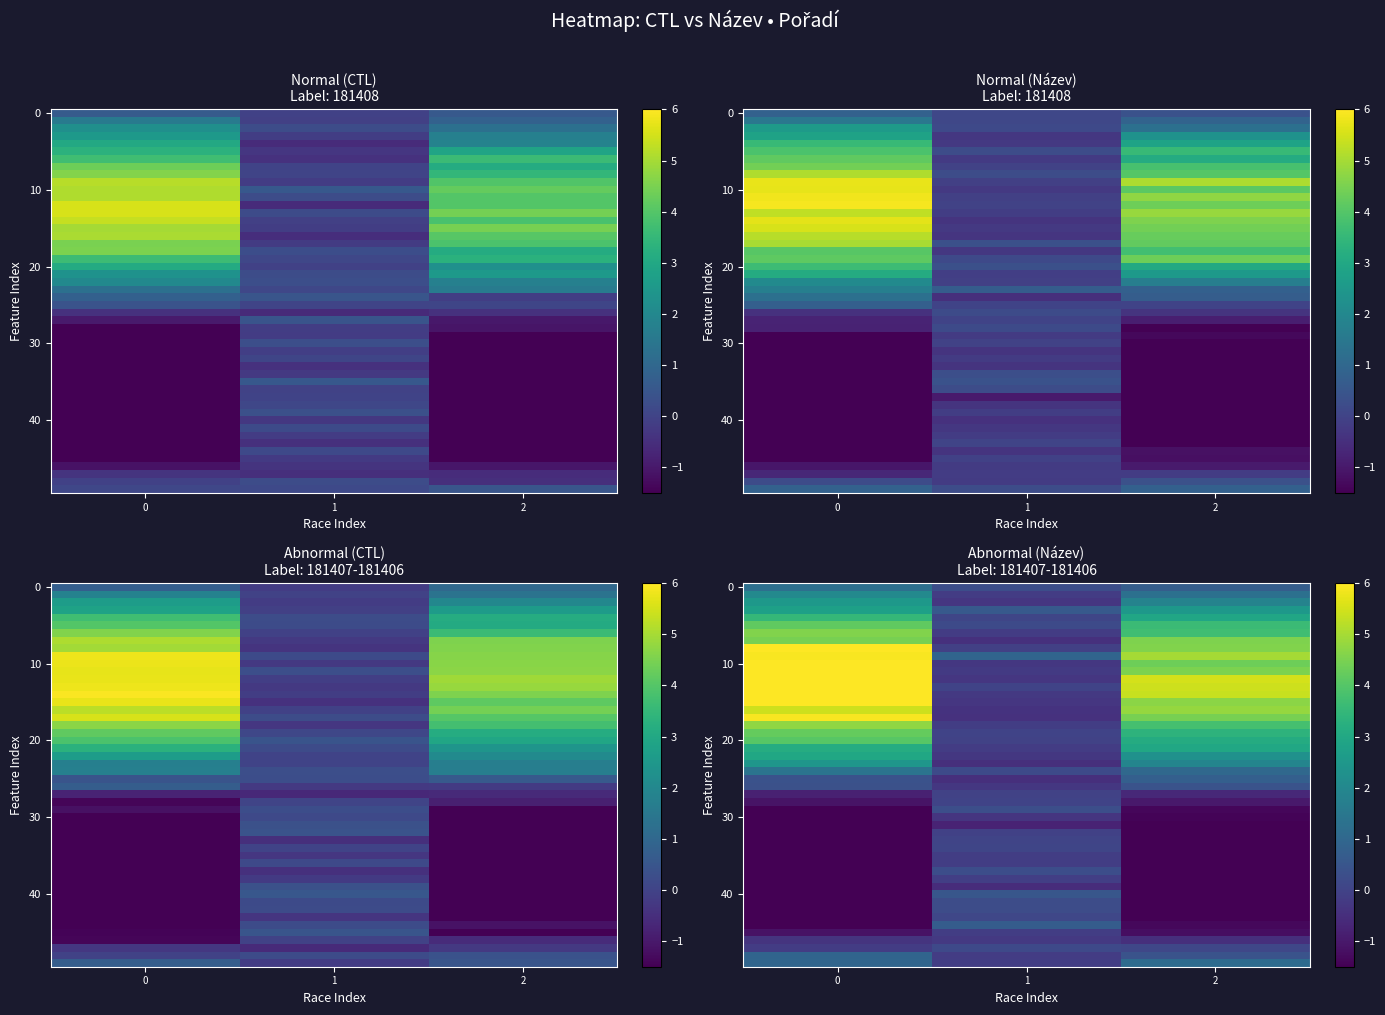

The value at 1 is 0.2. True or false?

True